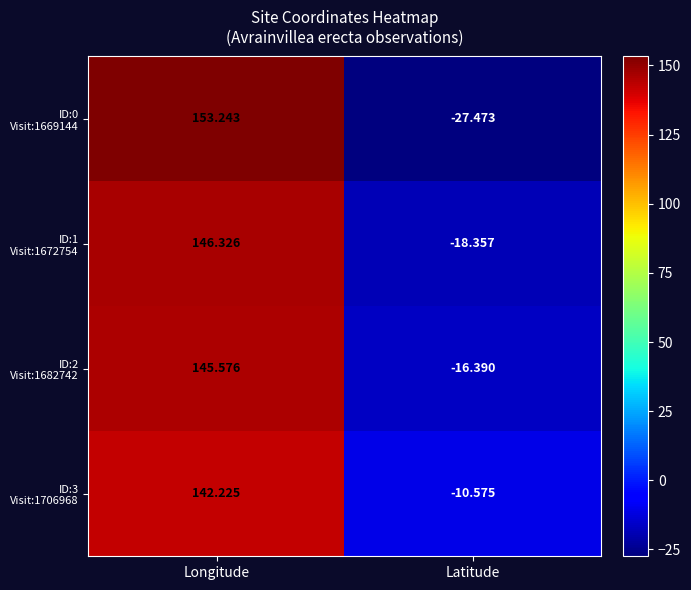

At which category is the sum across all series the highest?

Longitude